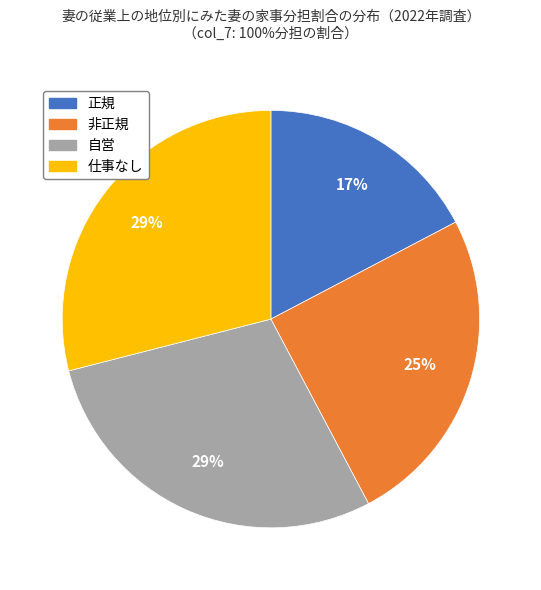

To the nearest percent, what is the difference between the 正規 and 仕事なし slice percentages?

12%